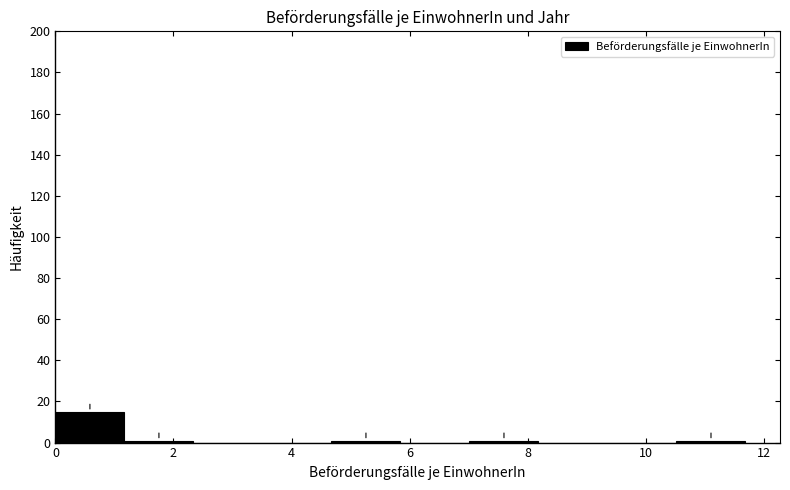

Reading left to right, list every bar in this chart as the range it spans on the x-axis followed by its height. Neither the bar edges nor the heights are printed on the chart, so give them approximately, as read against the axes.

0.0 to 1.2: 16
1.2 to 2.4: under 2
2.4 to 3.6: 0
3.6 to 4.6: 0
4.6 to 5.8: under 2
5.8 to 7.0: 0
7.0 to 8.2: under 2
8.2 to 9.4: 0
9.4 to 10.6: 0
10.6 to 11.6: under 2